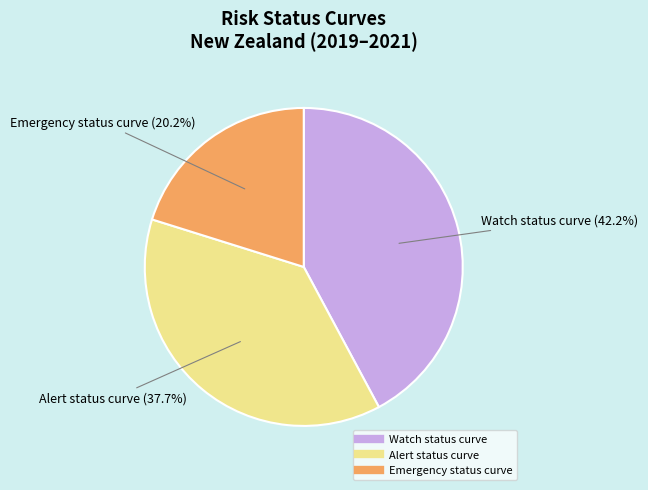

To the nearest percent, what percentage of the pie is Alert status curve?

38%